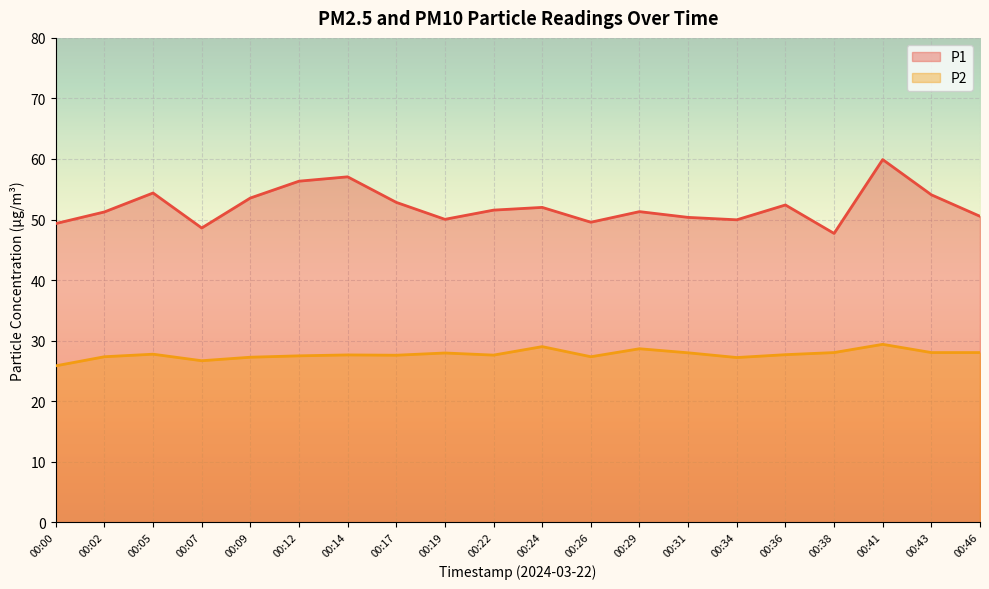

The P2 series shows 47.2 at 00:29. True or false?

False